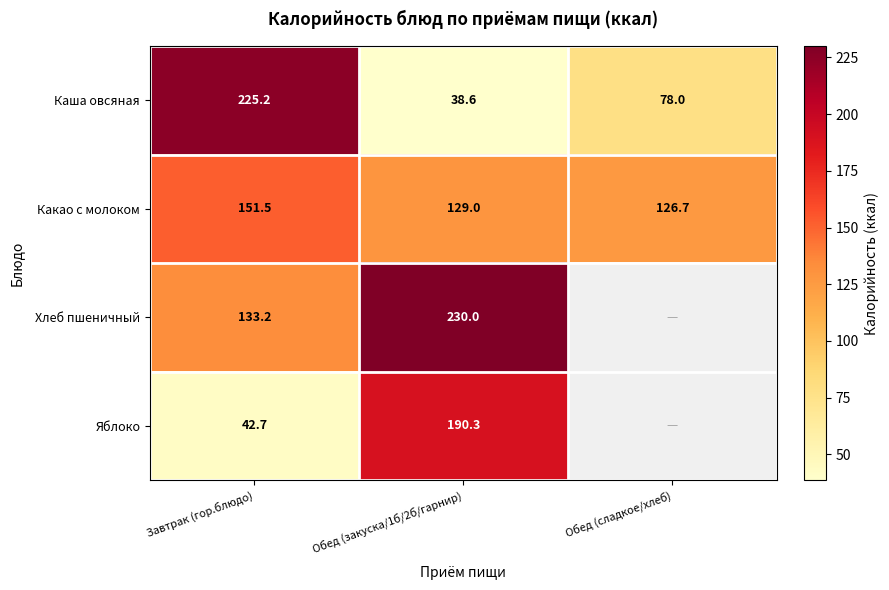

The Какао с молоком series shows 224.0 at Завтрак (гор.блюдо). True or false?

False